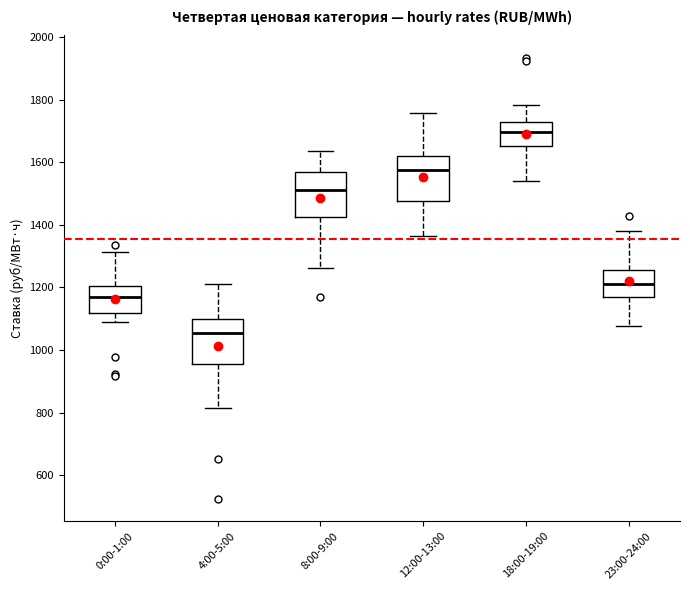

Reading left to right, transcribe this box plot: for each box, give where its median line is, the range the box spans, and where its two whiskers end, as read against the y-axis. The values are not printed on the chart, so give them approximately, as read against the axis.

0:00-1:00: median 1160, box 1120 to 1200, whiskers 1100 to 1320
4:00-5:00: median 1060, box 960 to 1100, whiskers 820 to 1220
8:00-9:00: median 1520, box 1420 to 1560, whiskers 1260 to 1640
12:00-13:00: median 1580, box 1480 to 1620, whiskers 1360 to 1760
18:00-19:00: median 1700, box 1660 to 1720, whiskers 1540 to 1780
23:00-24:00: median 1220, box 1160 to 1260, whiskers 1080 to 1380